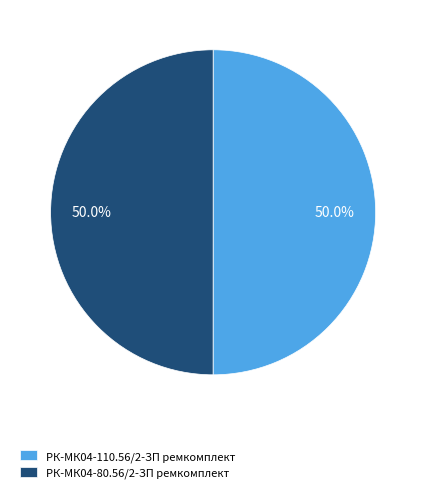

What is the ratio of the value at РК-МК04-80.56/2-ЗП ремкомплект to the value at РК-МК04-110.56/2-ЗП ремкомплект?

1.0